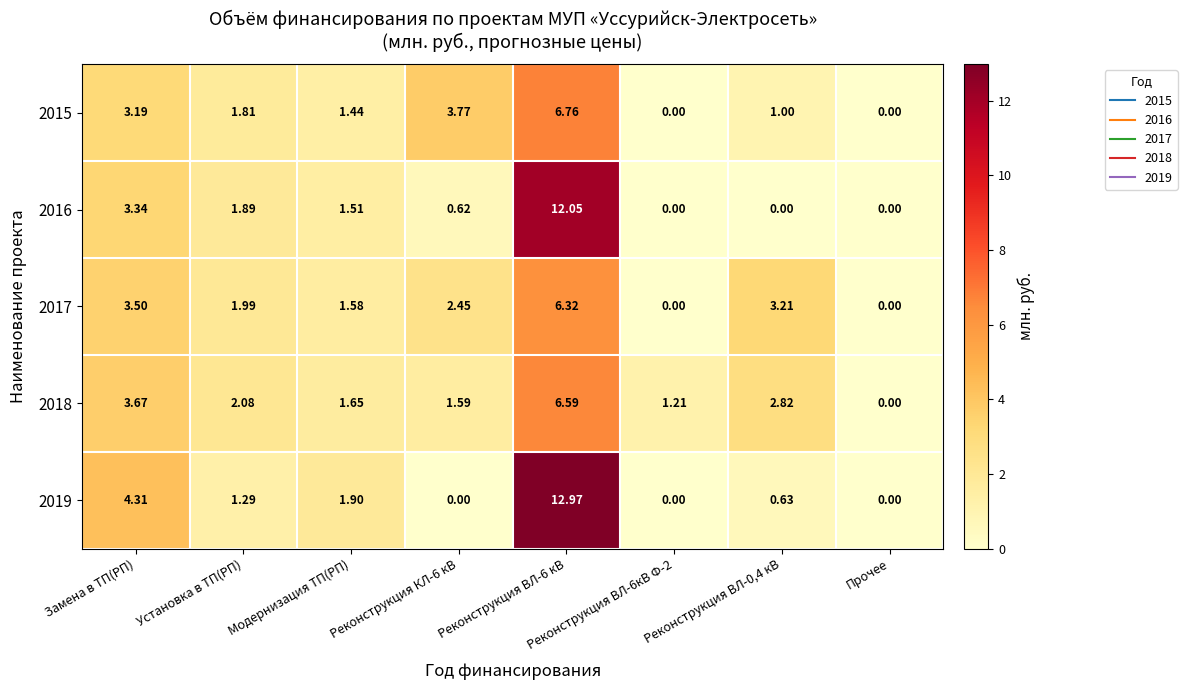

Count the number of data series in this chart.

5